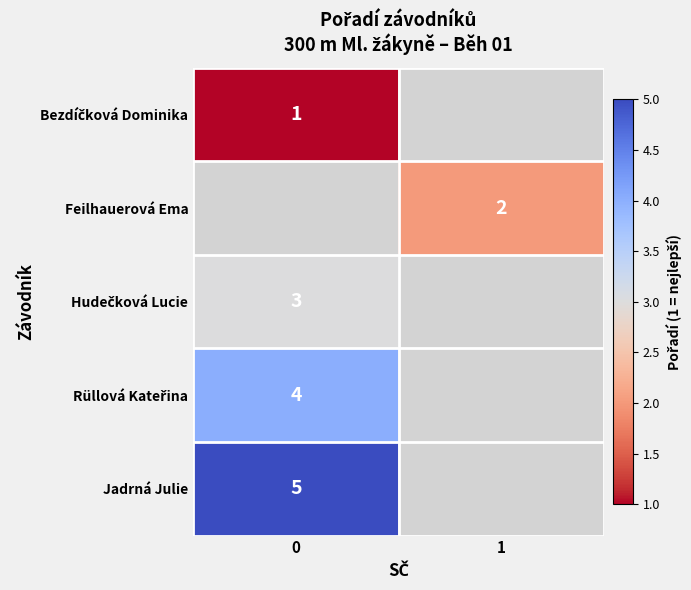

What is the spread (max minus min) of values at 0?

4.0